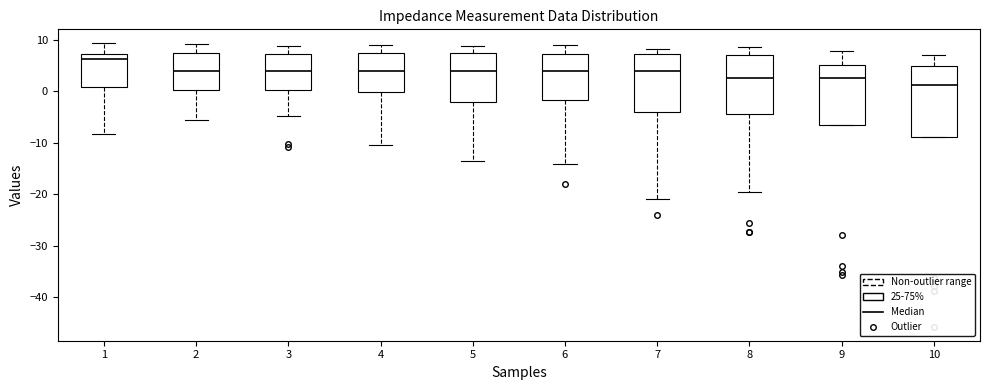

Which box's median line is the highest?

1